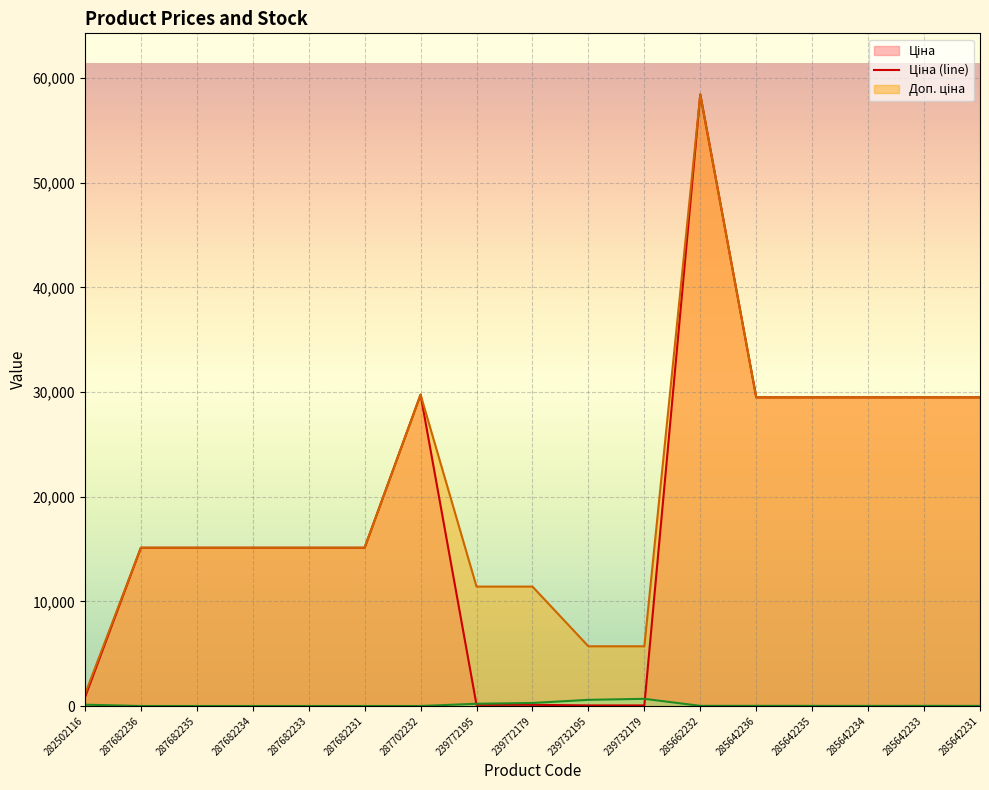

How many interior local peaks does the Доп. ціна (line) series have?

2